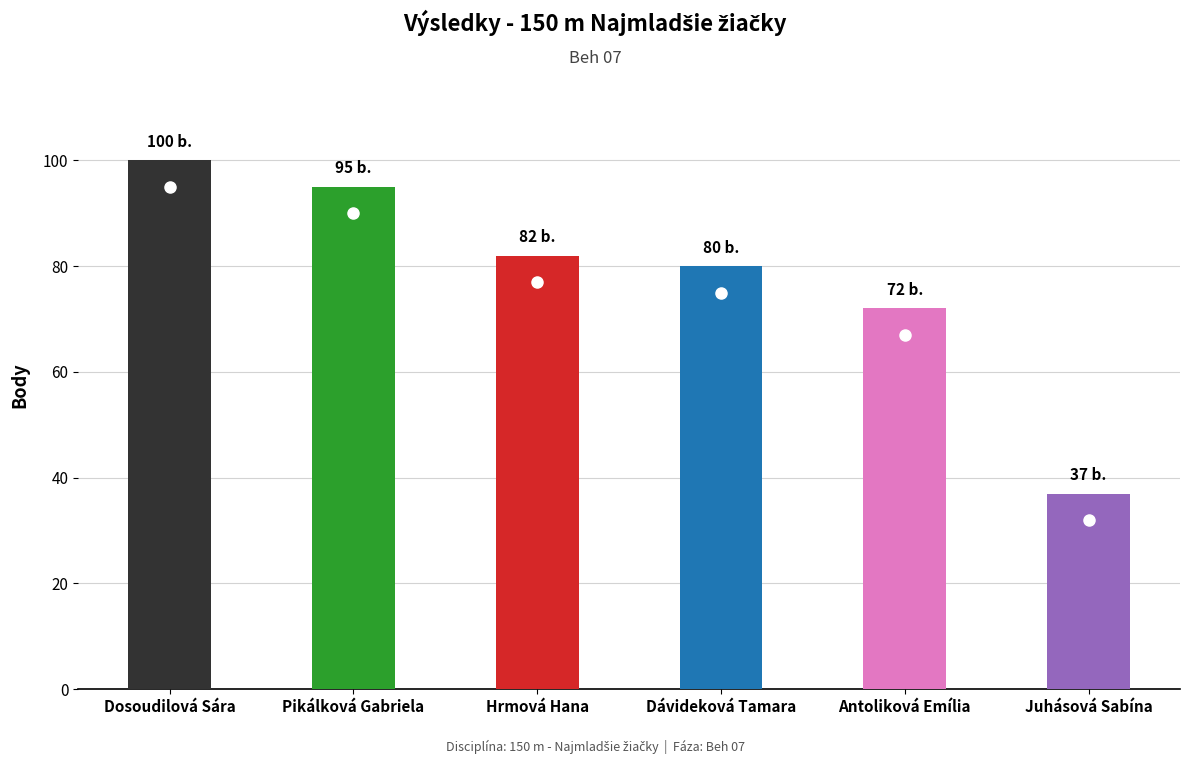

List the labels in order of value, largest first.

Dosoudilová Sára, Pikálková Gabriela, Hrmová Hana, Dávideková Tamara, Antoliková Emília, Juhásová Sabína